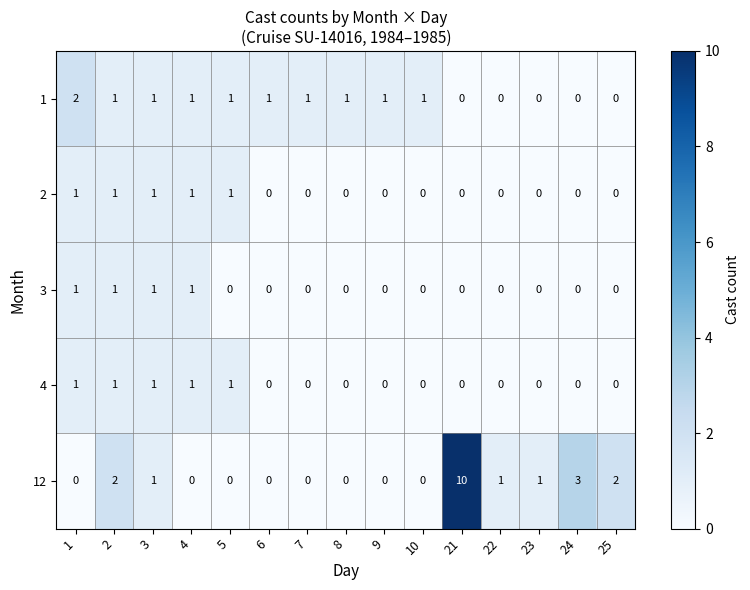

The value of 2 at 4 is 2. True or false?

False